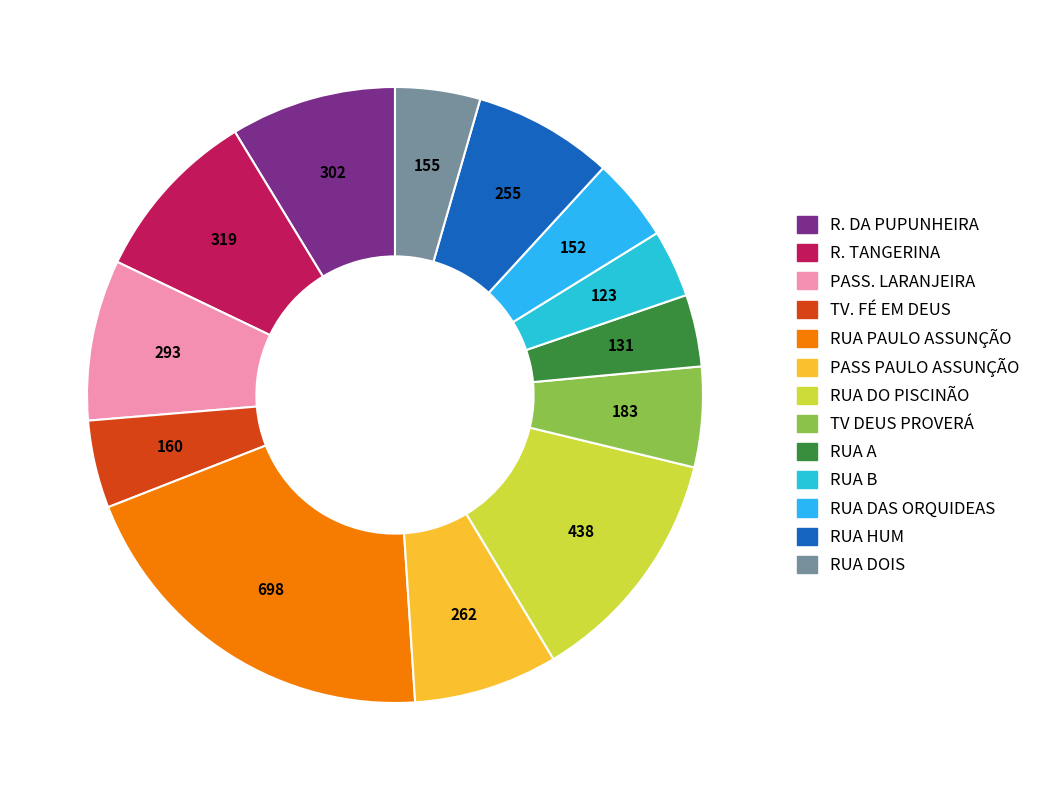

Is it true that R. TANGERINA is 9% of the pie?

True